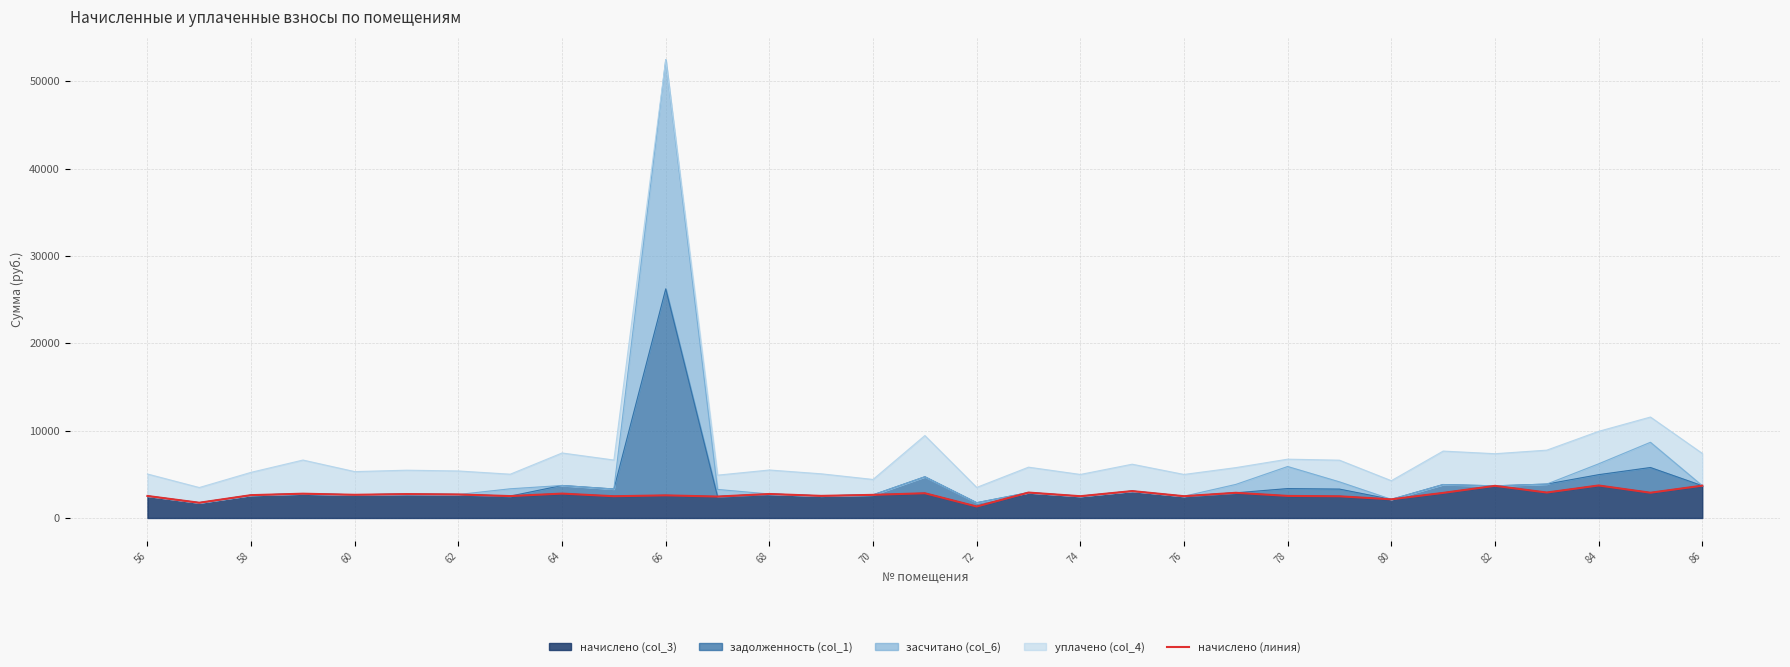

What is the highest value of the начислено (col_3) series?

3720.2